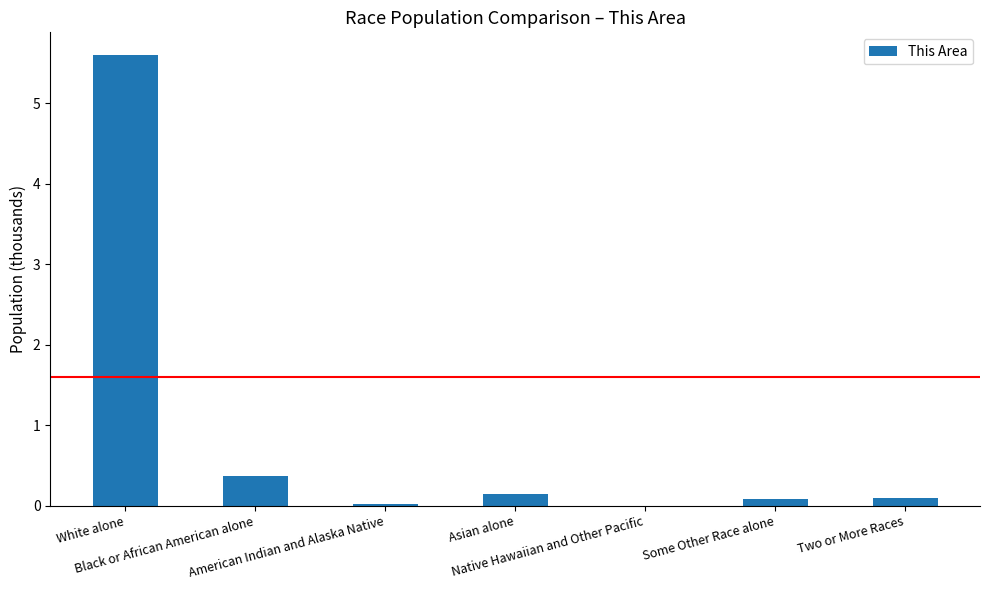

What is the sum of all values?

6.3